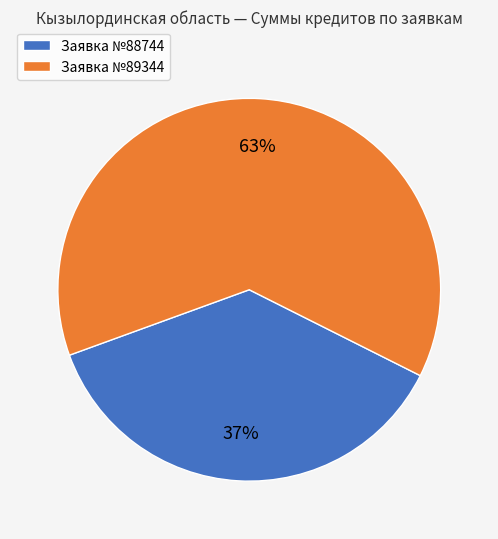

Is there a majority slice in this chart?

Yes